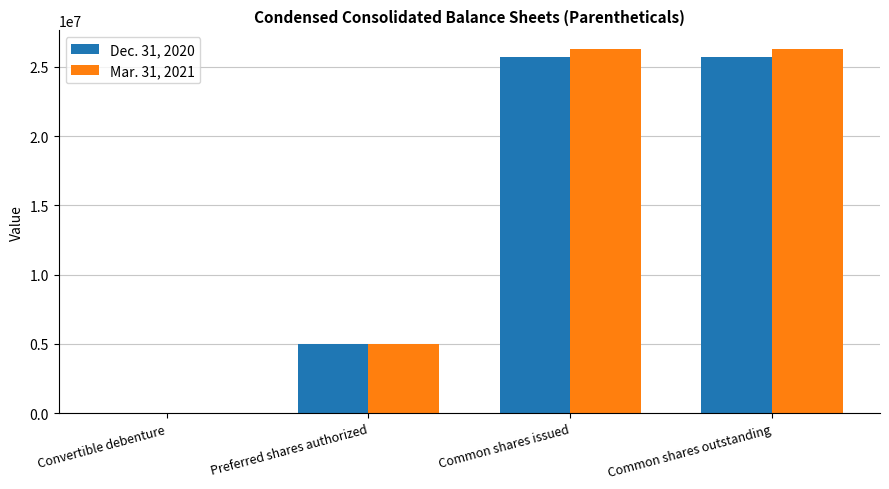

Which series has the widest spread of values?

Mar. 31, 2021